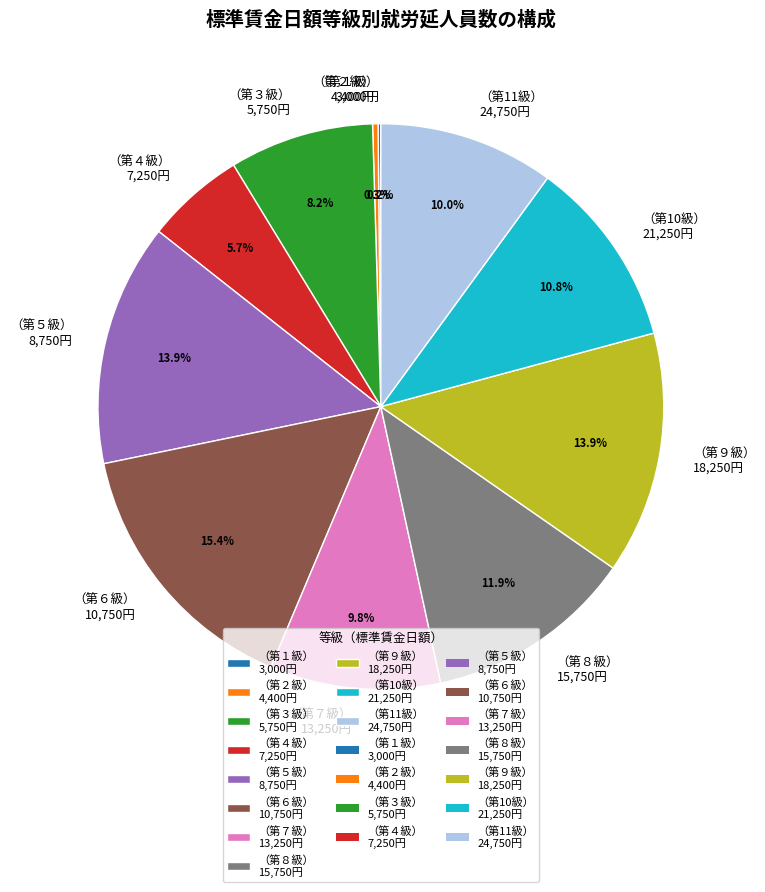

Approximately how many times larger is the value at （第６級） 10,750円 compared to （第５級） 8,750円?

1.1